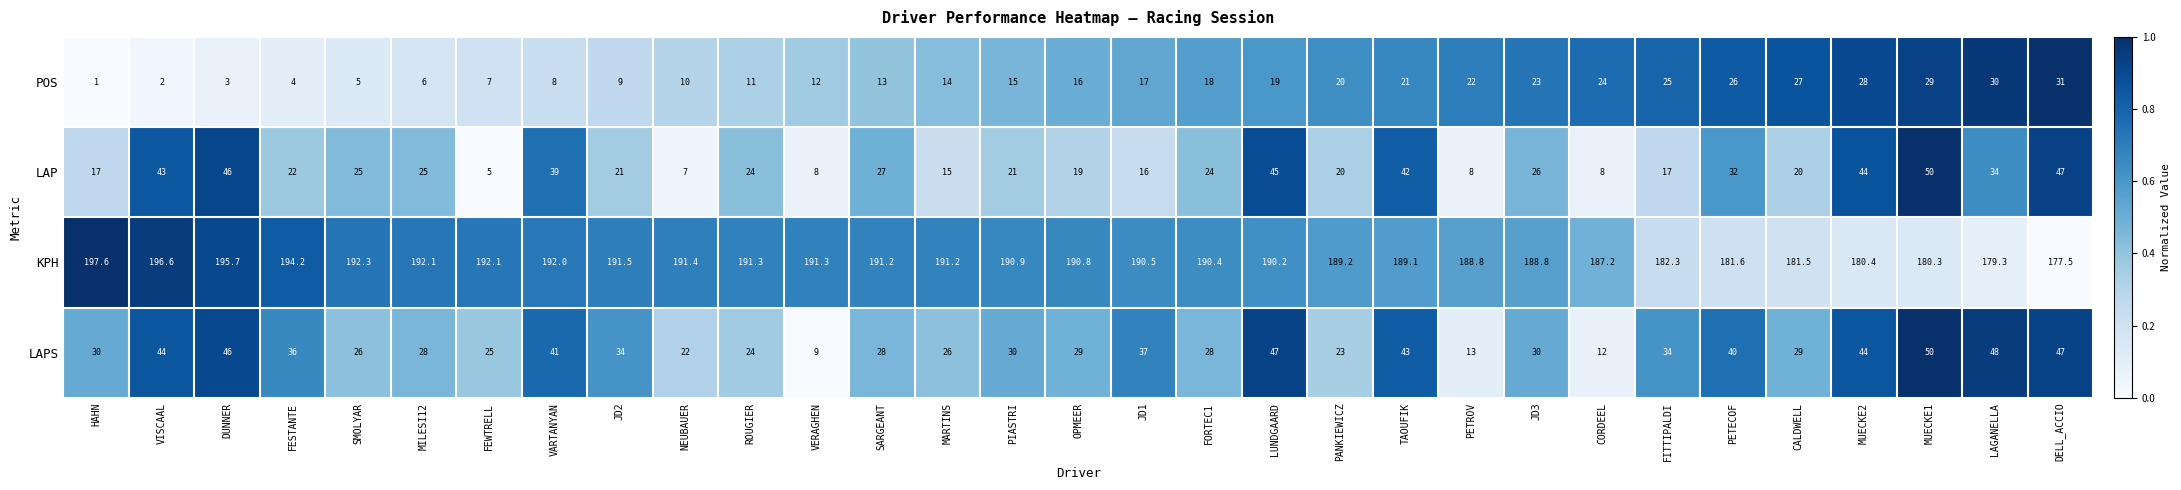

True or false: KPH has a value of 62.5 at PETROV.

False